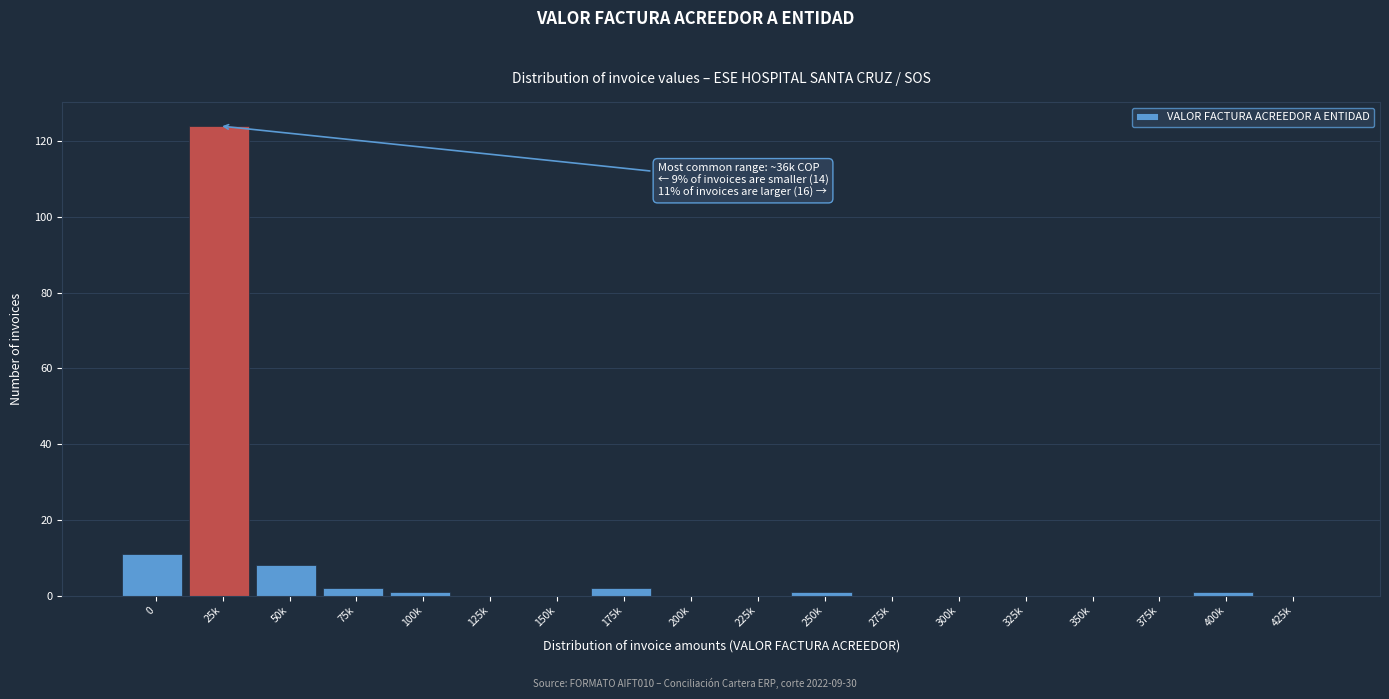

Reading left to right, list all the values displayed in this chart.

0=11	25k=124	50k=8	75k=2	100k=1	125k=0	150k=0	175k=2	200k=0	225k=0	250k=1	275k=0	300k=0	325k=0	350k=0	375k=0	400k=1	425k=0